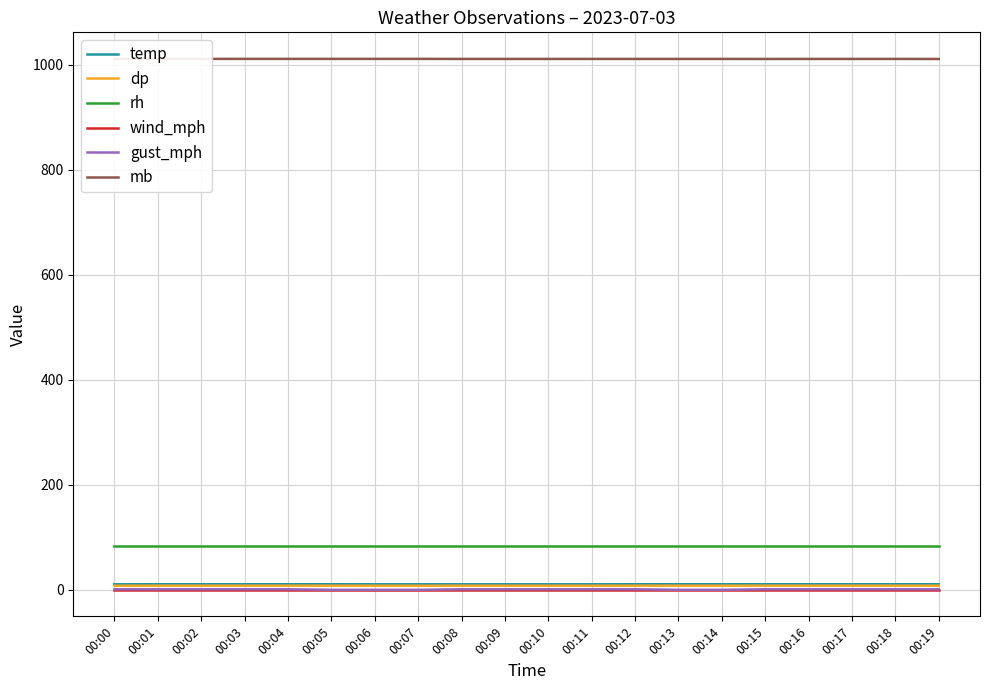

True or false: mb and rh cross at least once.

False